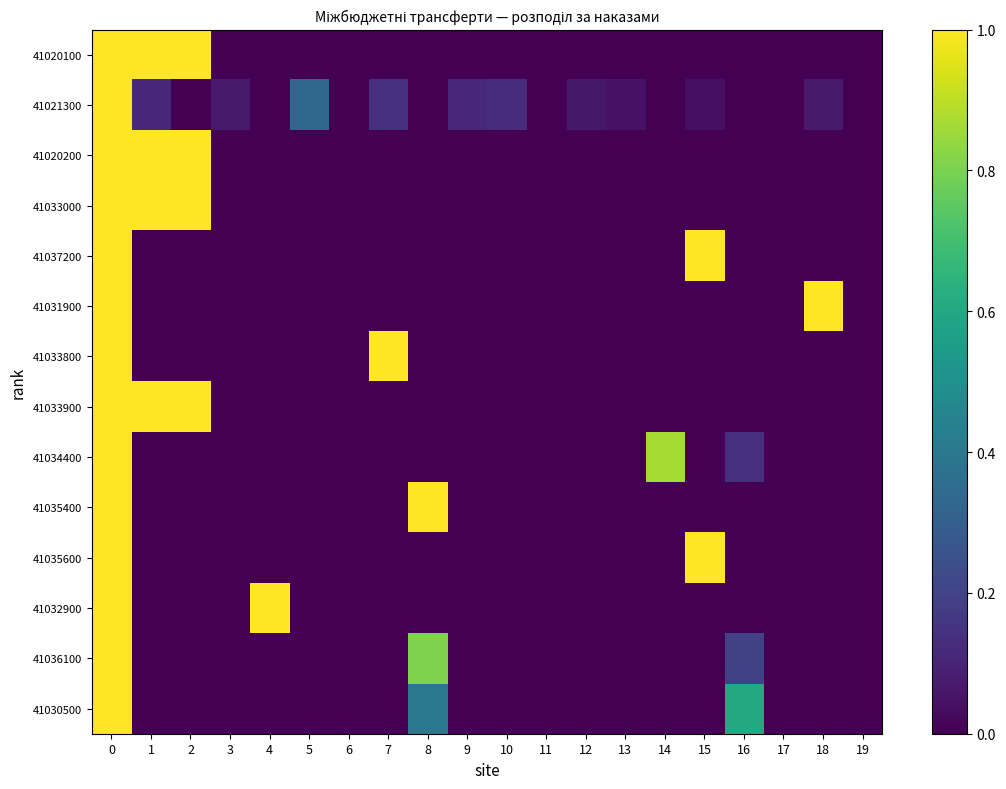

At how many categories does at least one series exceed 0?

16